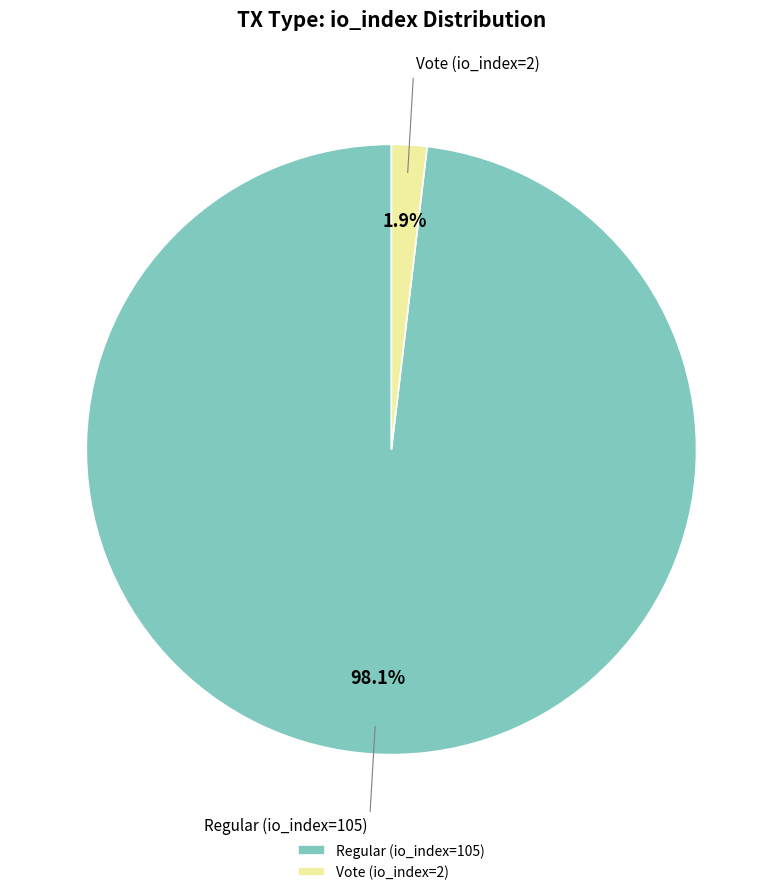

To the nearest percent, what percentage of the pie is Vote (io_index=2)?

2%